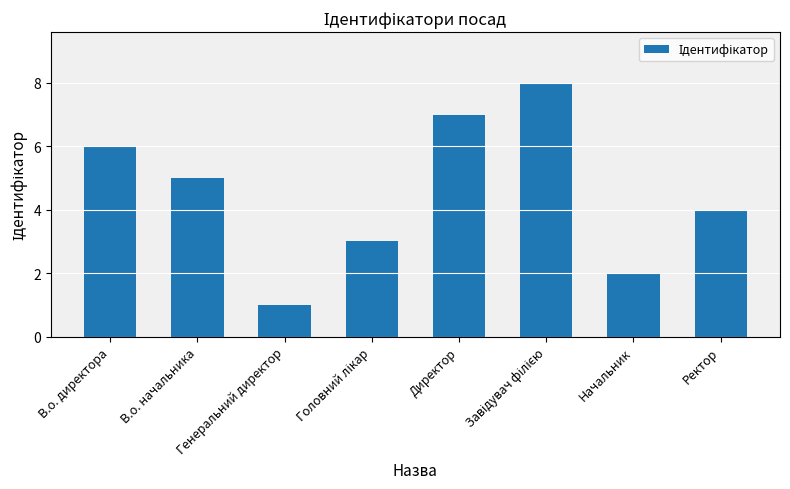

Reading left to right, extract all data points from this chart.

6	5	1	3	7	8	2	4